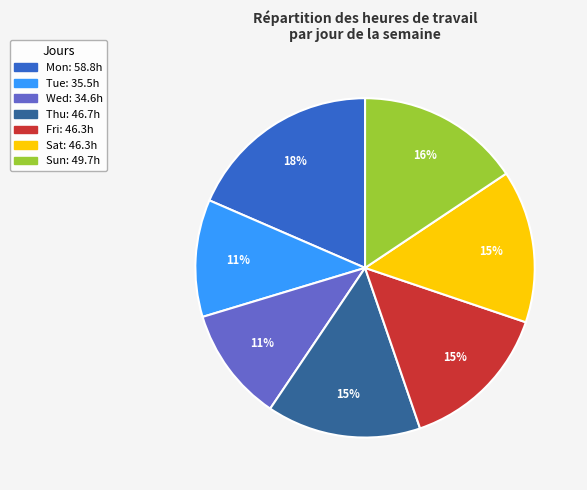

Is there any slice that represents more than half of the pie?

No